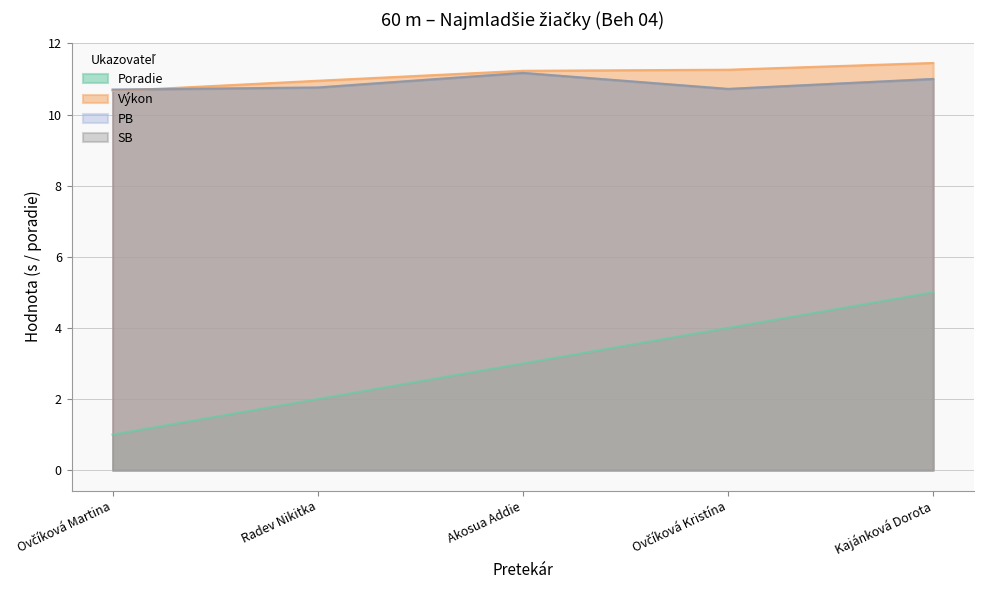

What is the sum of the PB values at Kajánková Dorota and Ovčíková Kristína?

21.7